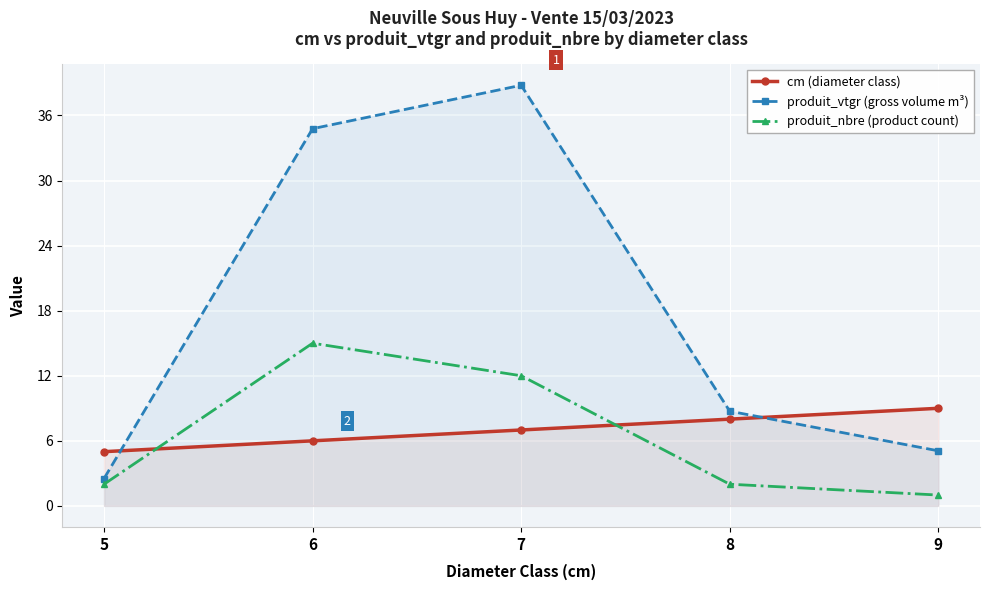

Read the cm (diameter class) value at 5.

5.0